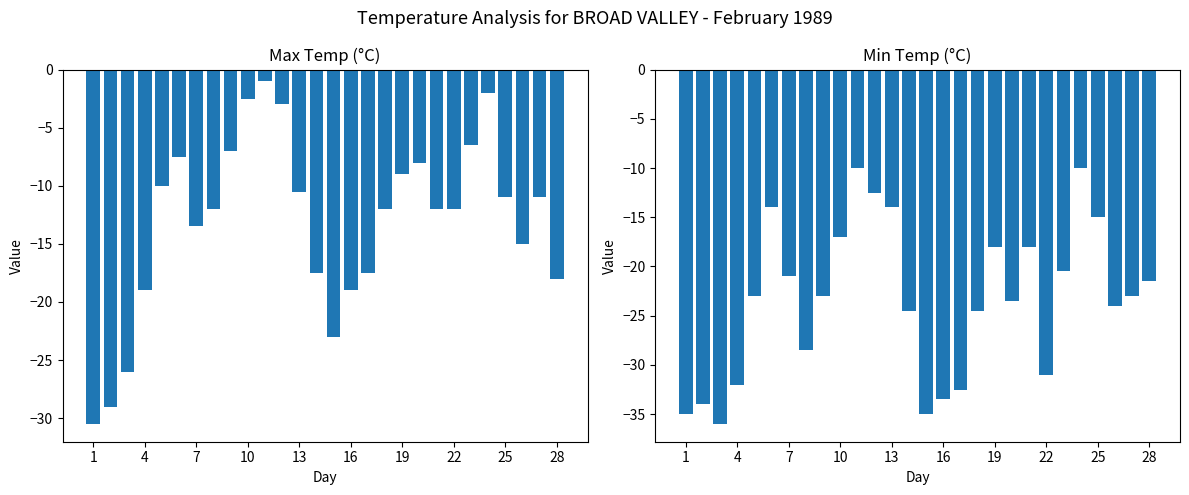

How many bars are there in total?

56